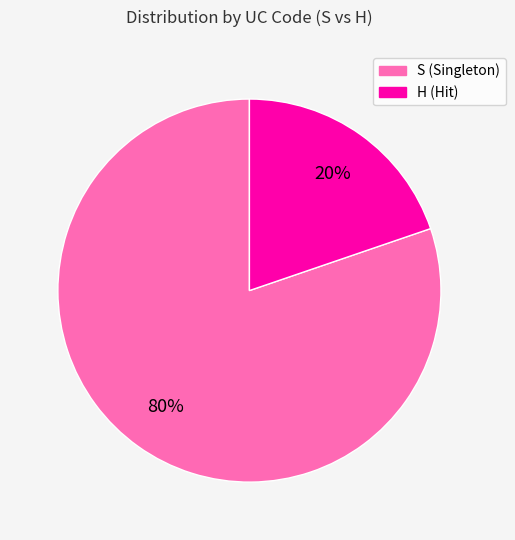

How many slices are in this pie chart?

2